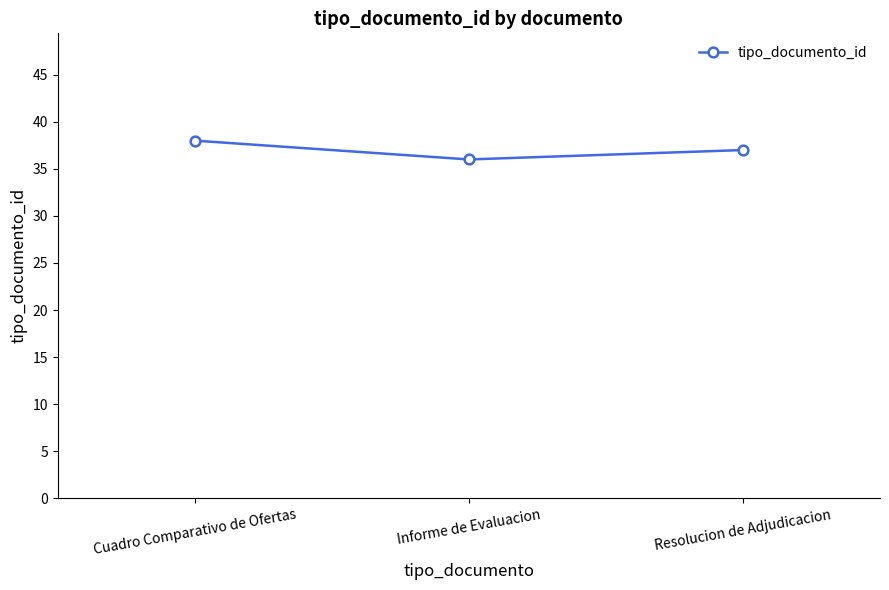

The chart shows a value of 22 at Resolucion de Adjudicacion. True or false?

False